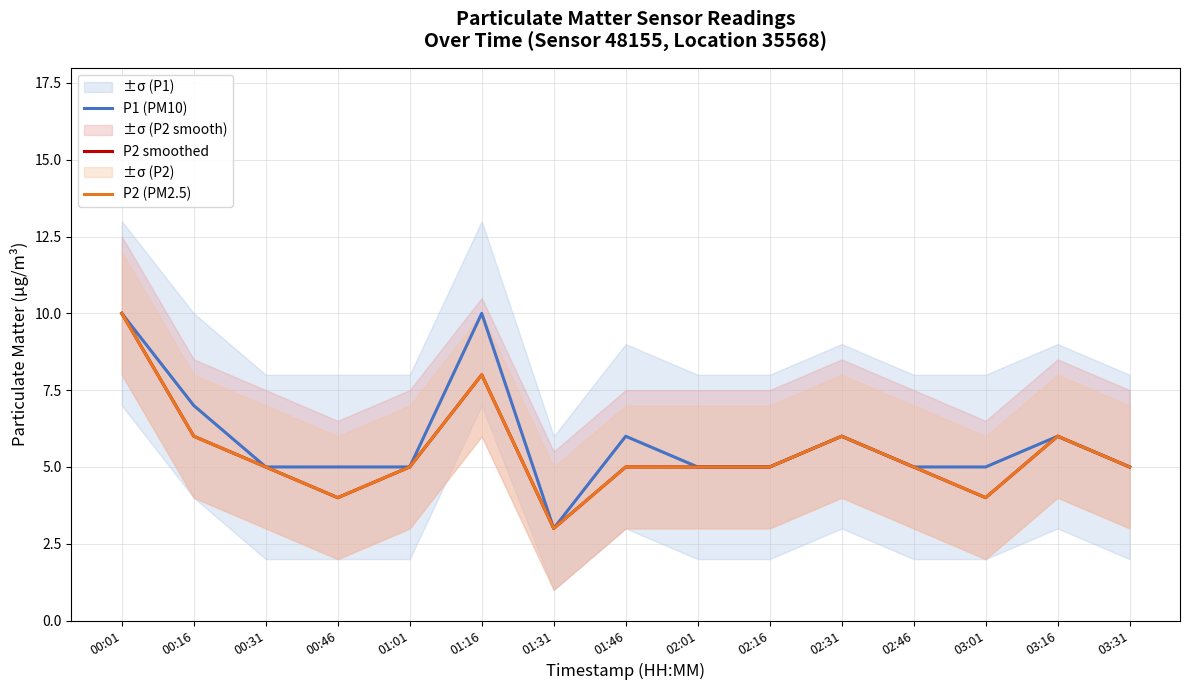

At which category does P2 (PM2.5) reach its first local valley?

00:46